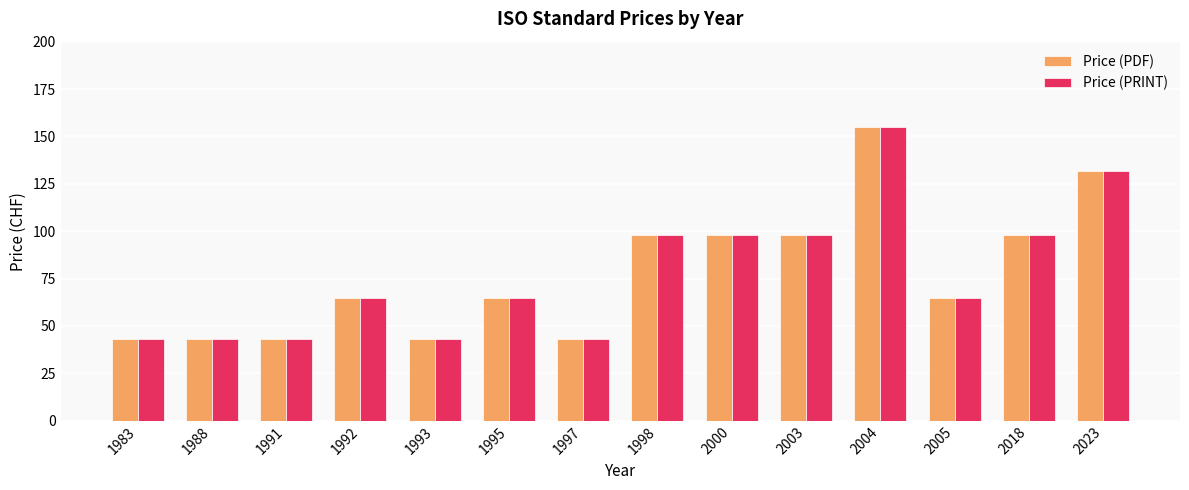

What is the value of the Price (PRINT) bar at the 13th from the left?

98